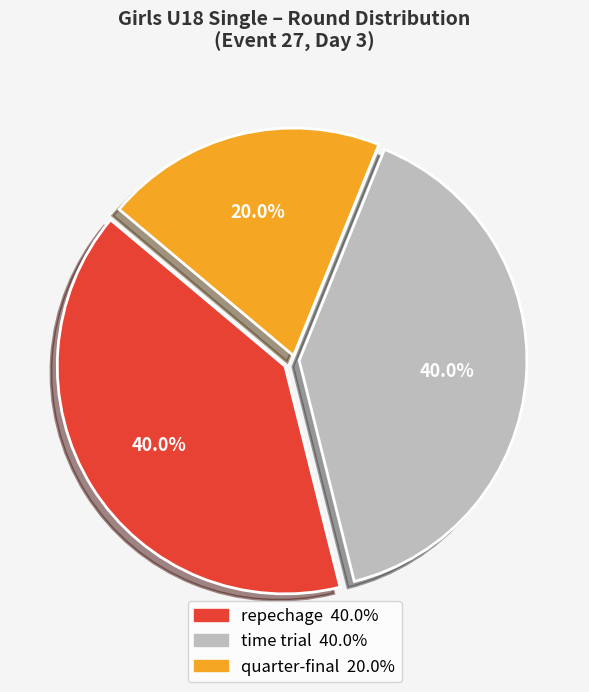

Between time trial and quarter-final, which is larger?

time trial